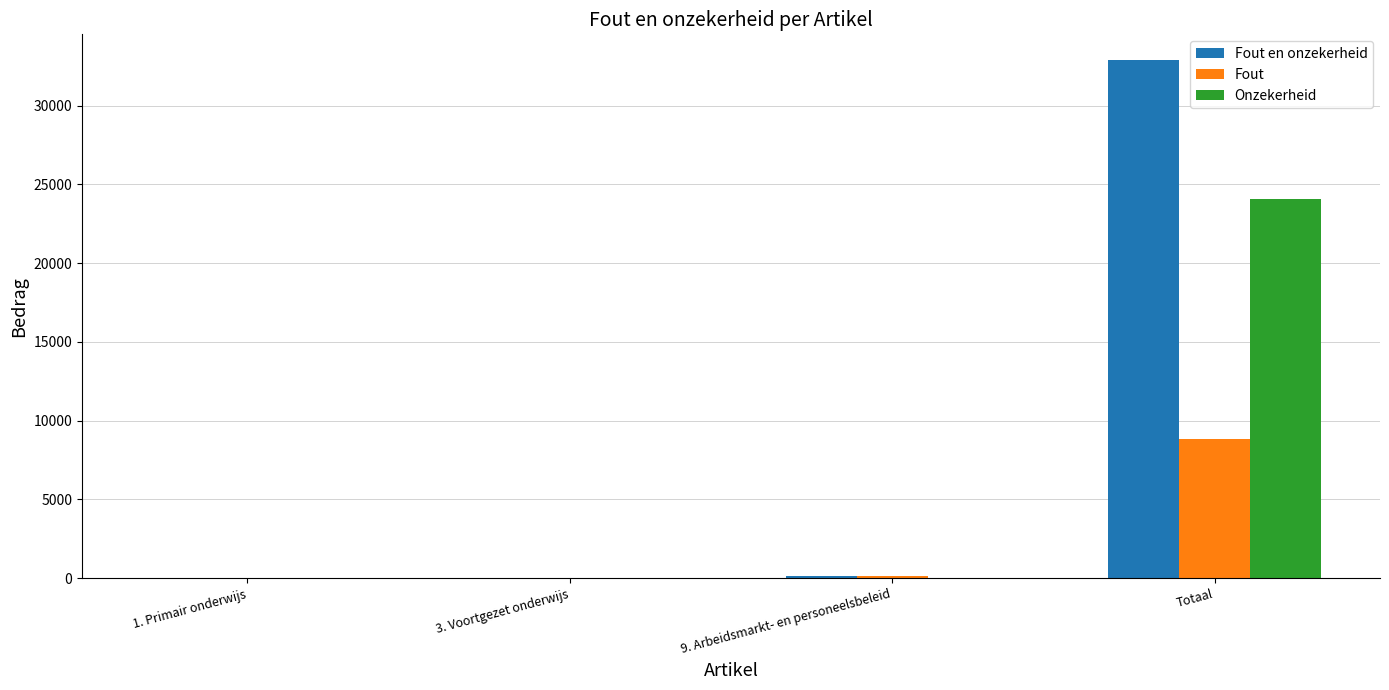

What is the maximum value shown in the chart?

32882.0